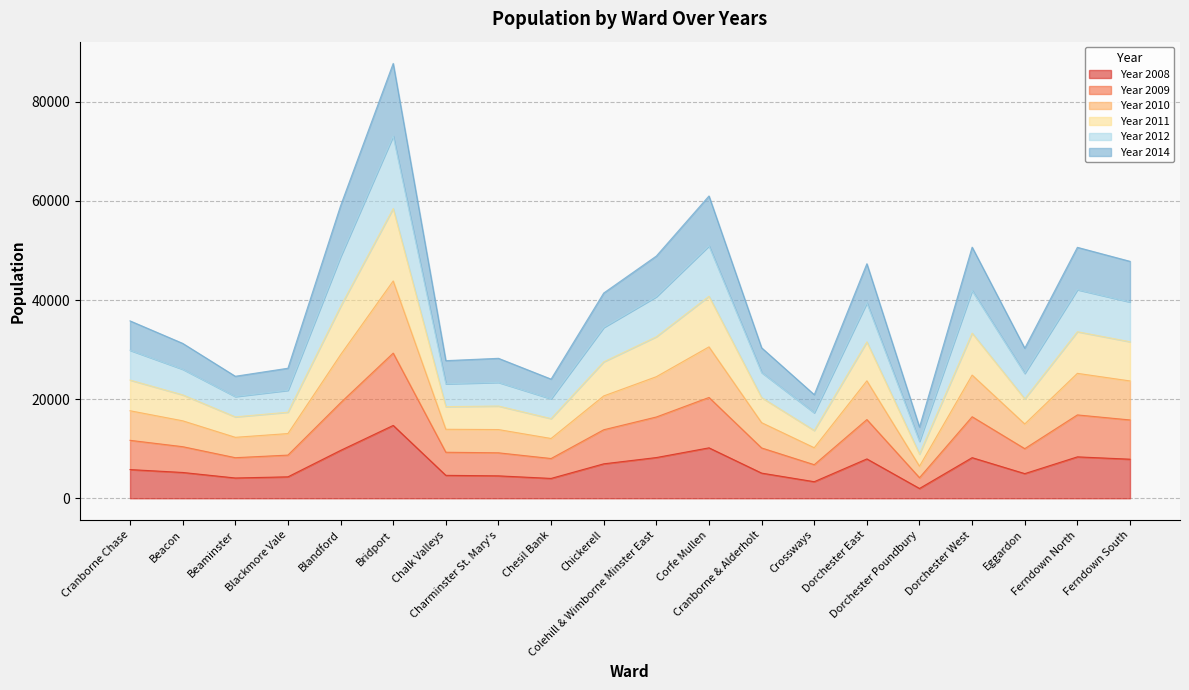

True or false: Year 2008 and Year 2012 cross at least once.

False